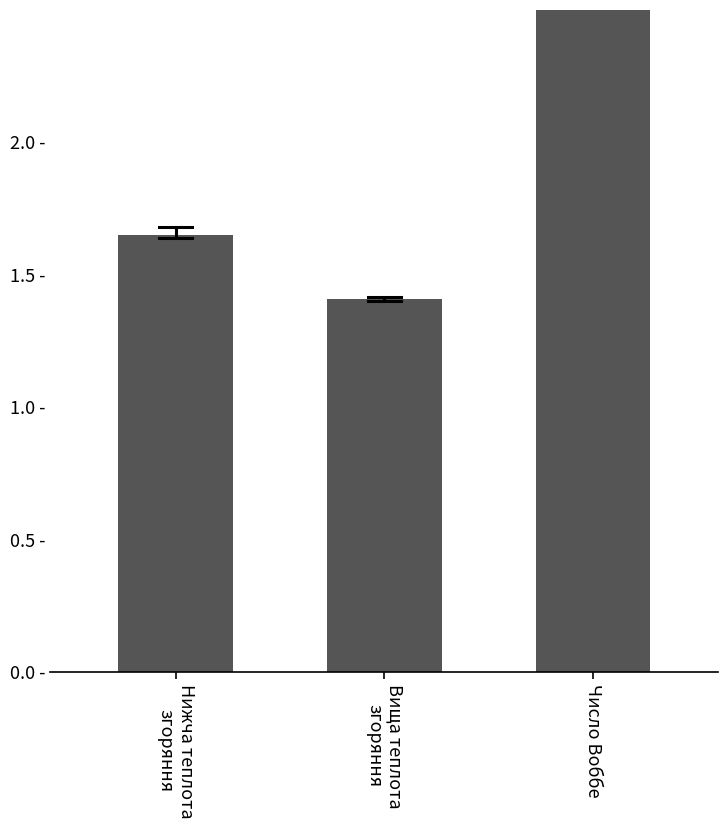

What is the smallest value displayed?

1.4